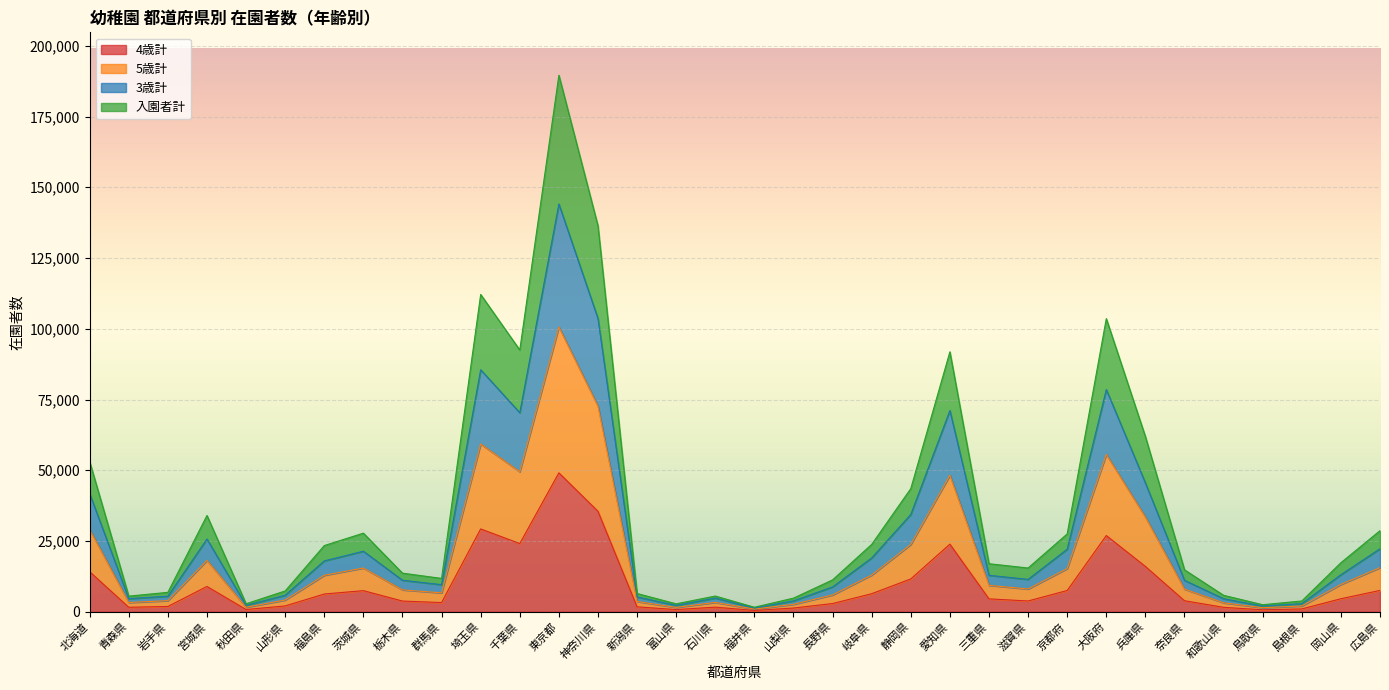

Is the value of 5歳計 at 岡山県 greater than the value of 入園者計 at 大阪府?

No